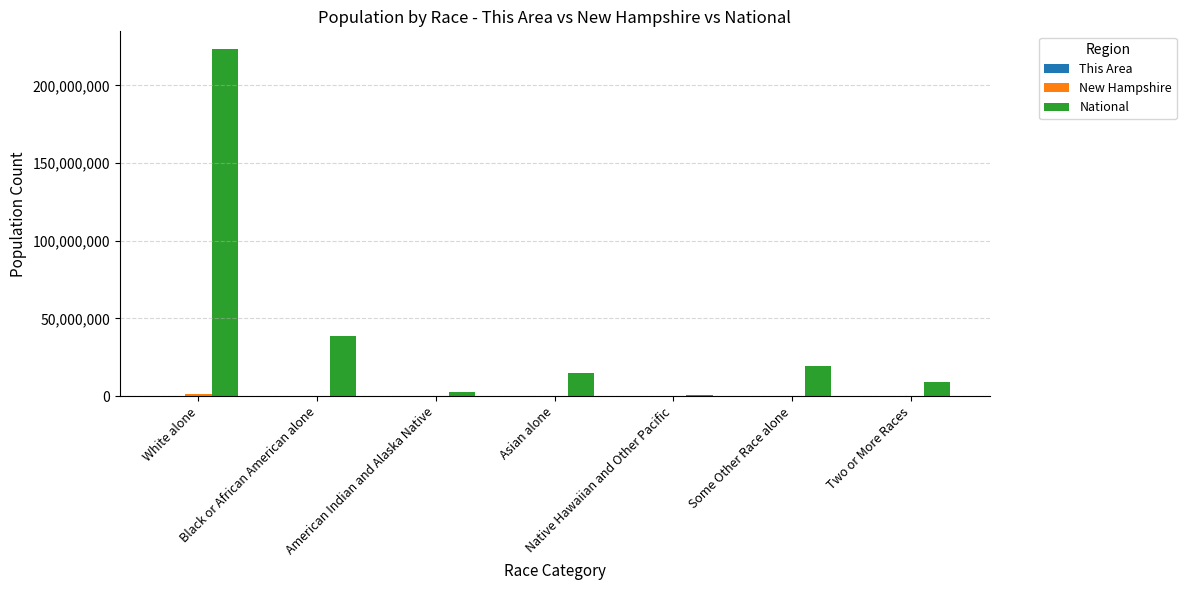

What is the maximum value shown in the chart?

223553265